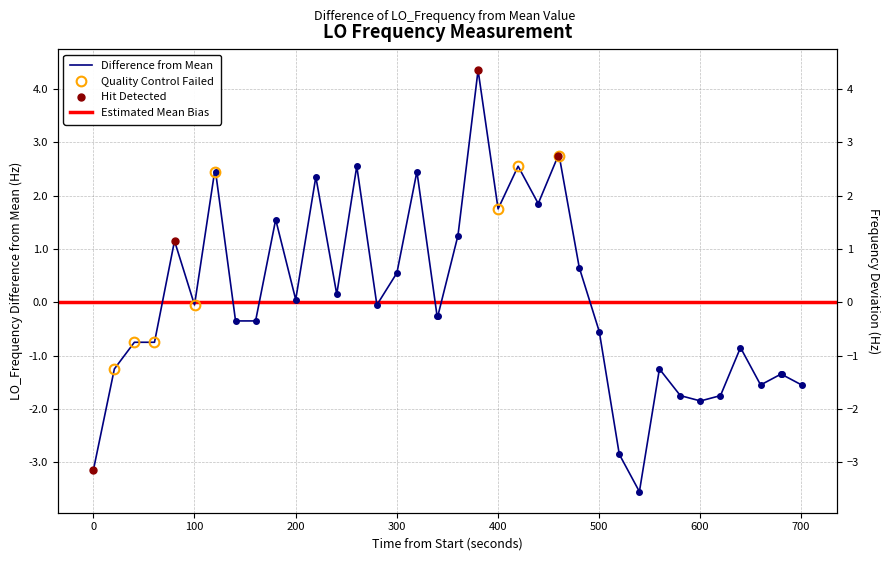

True or false: there are more than 1 points higher than both neighbors.

True